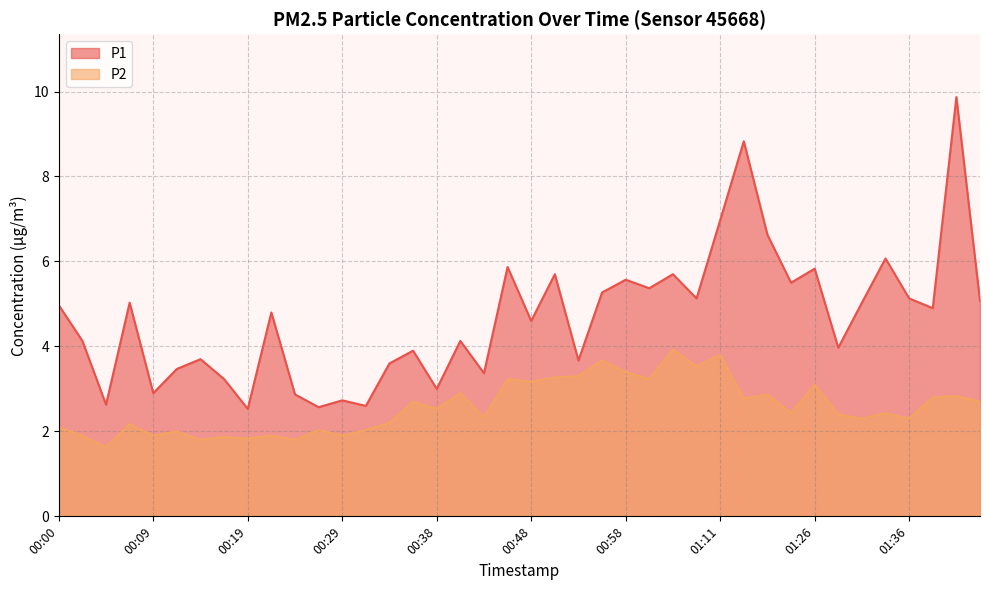

What is the difference between the P2 values at 00:50 and 01:29?

0.9